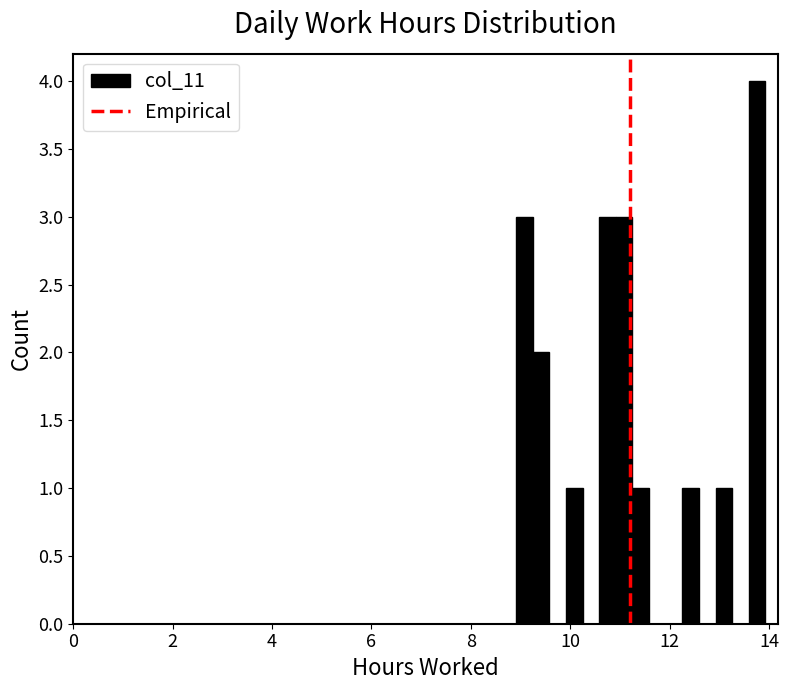

Read against the x-axis, roughly where is the centre of the tallest bar?

13.8